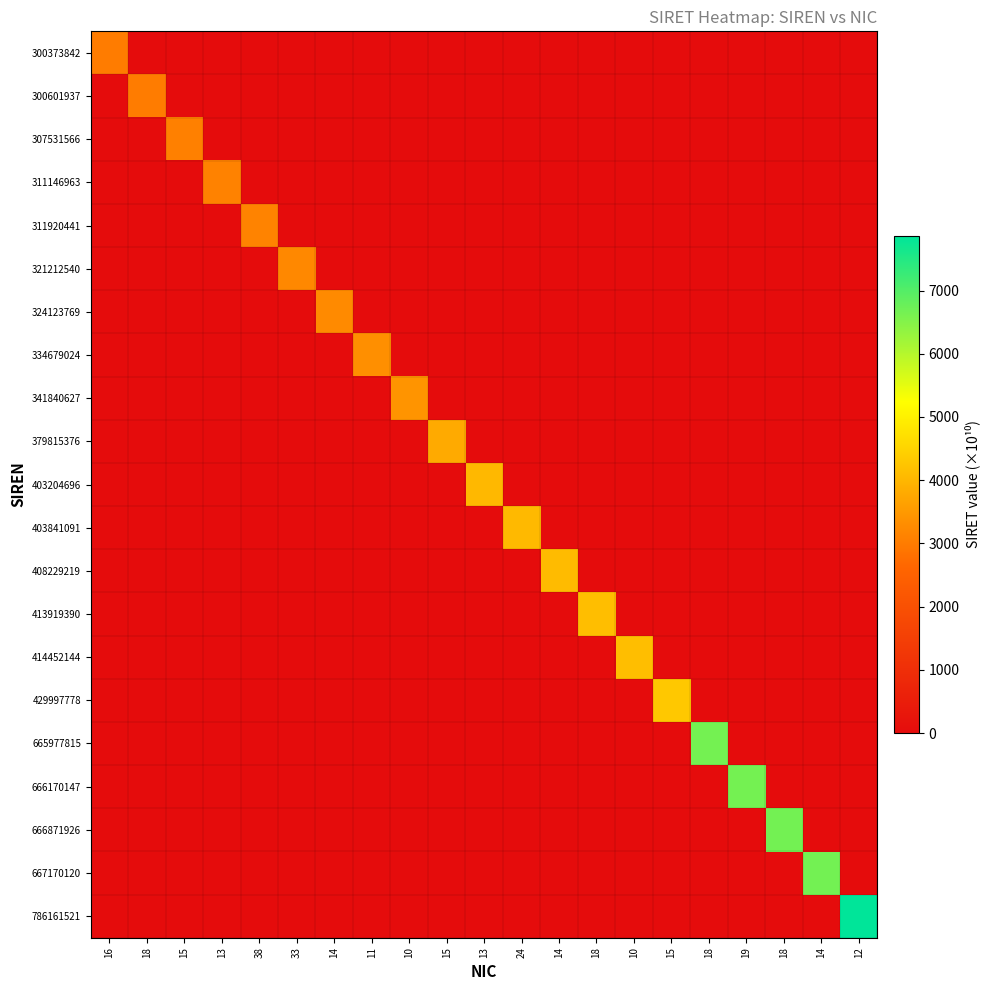

Which series has the widest spread of values?

786161521